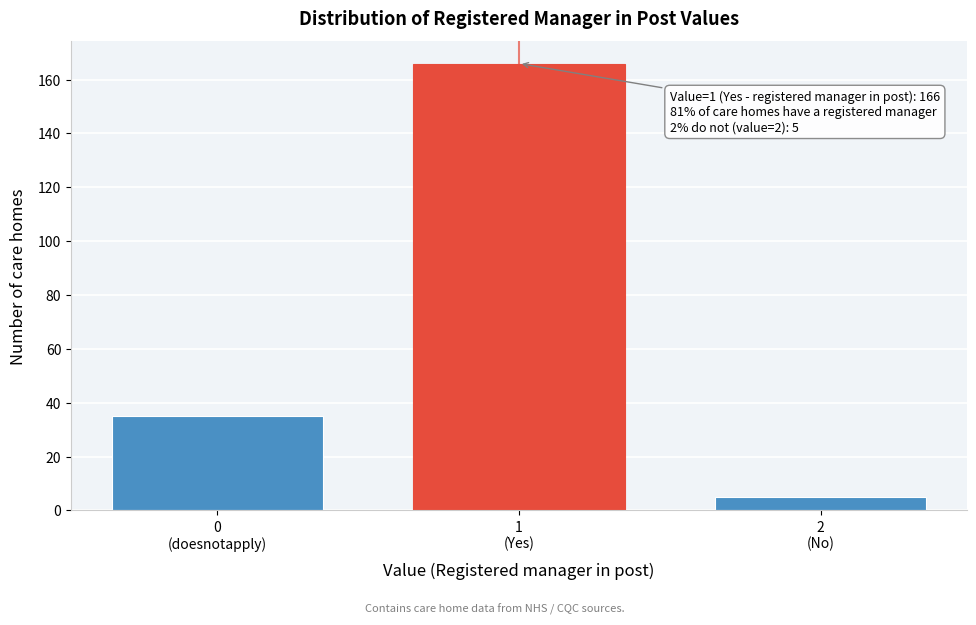

Reading right to left, transcribe all the data shown in this chart.

5	166	35